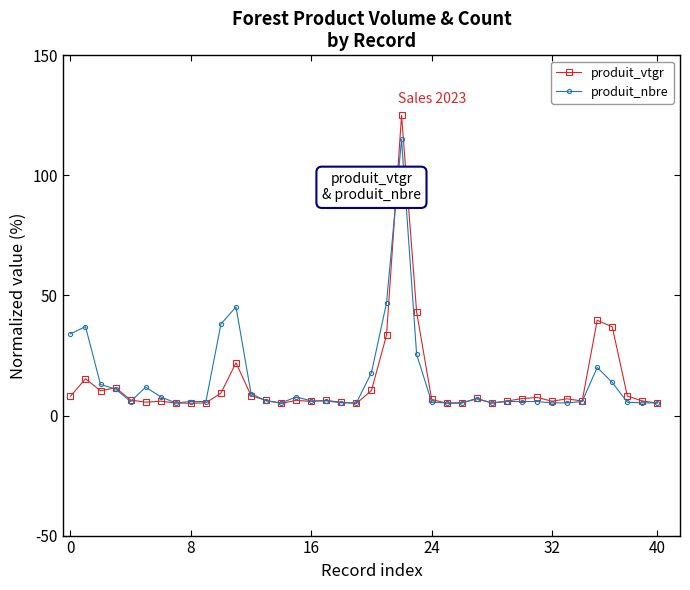

What is the value of the produit_vtgr point at the 4th from the left?

11.5